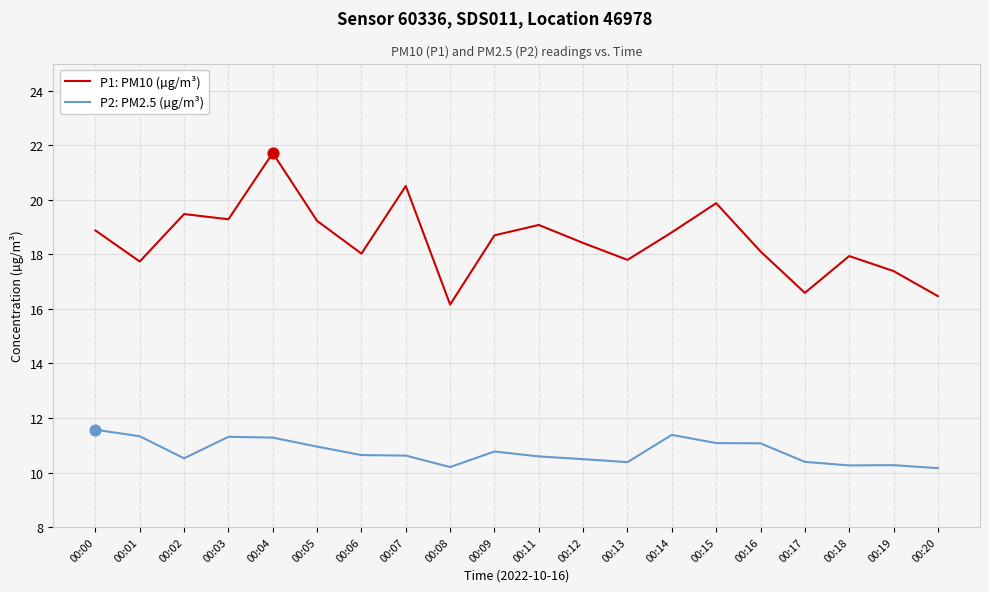

At which category is the sum across all series the highest?

00:04